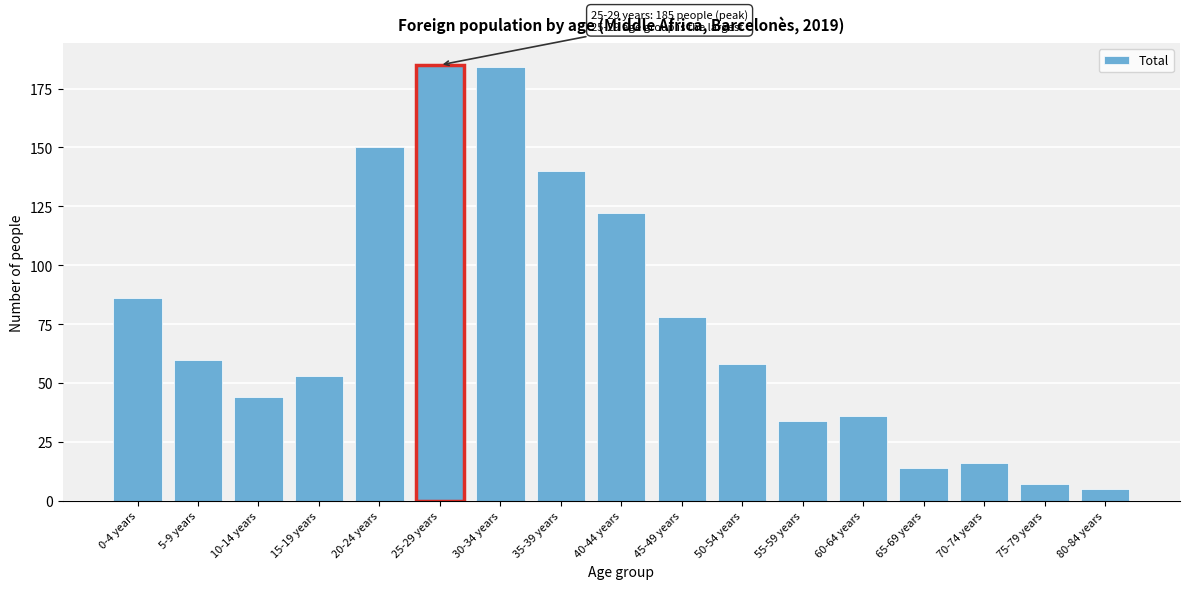

Reading right to left, extract all data points from this chart.

5	7	16	14	36	34	58	78	122	140	184	185	150	53	44	60	86